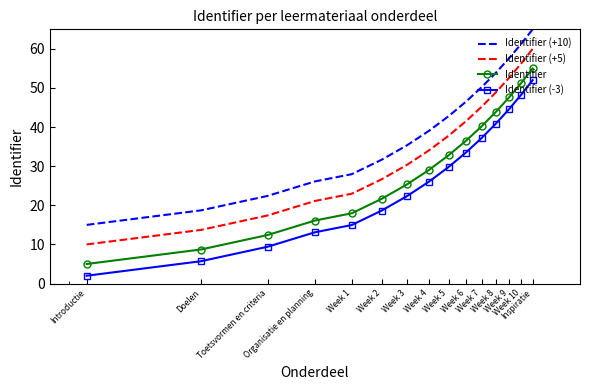

What is the difference between the maximum and minimum values in the Identifier (-3) series?

50.0